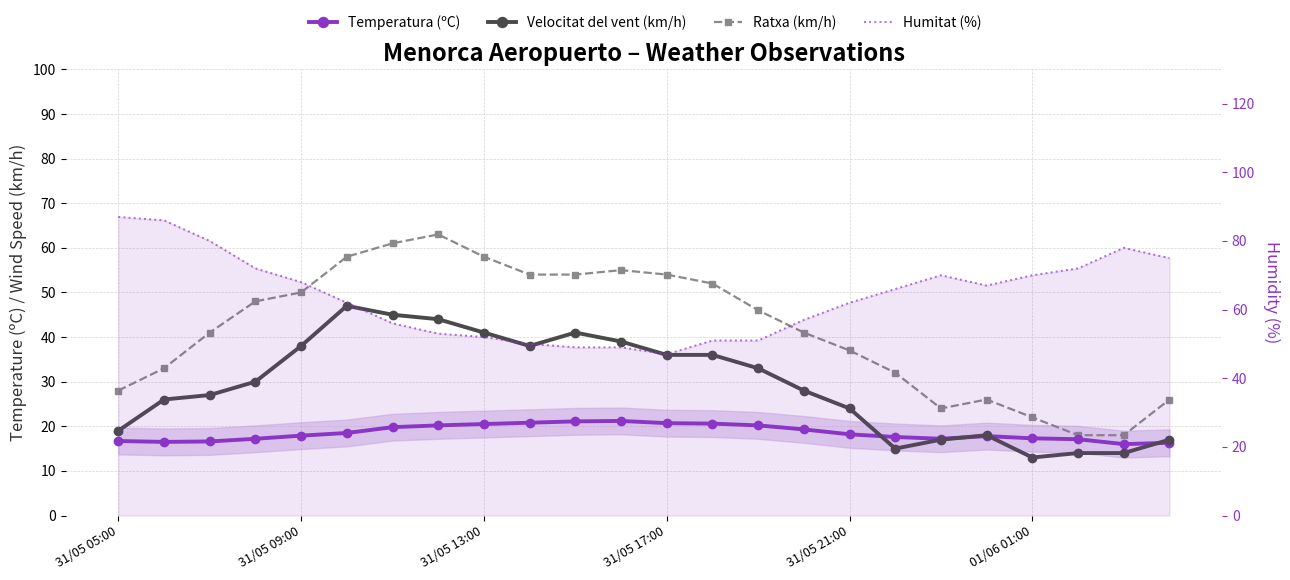

Which label corresponds to the largest value in the chart?

31/05 05:00